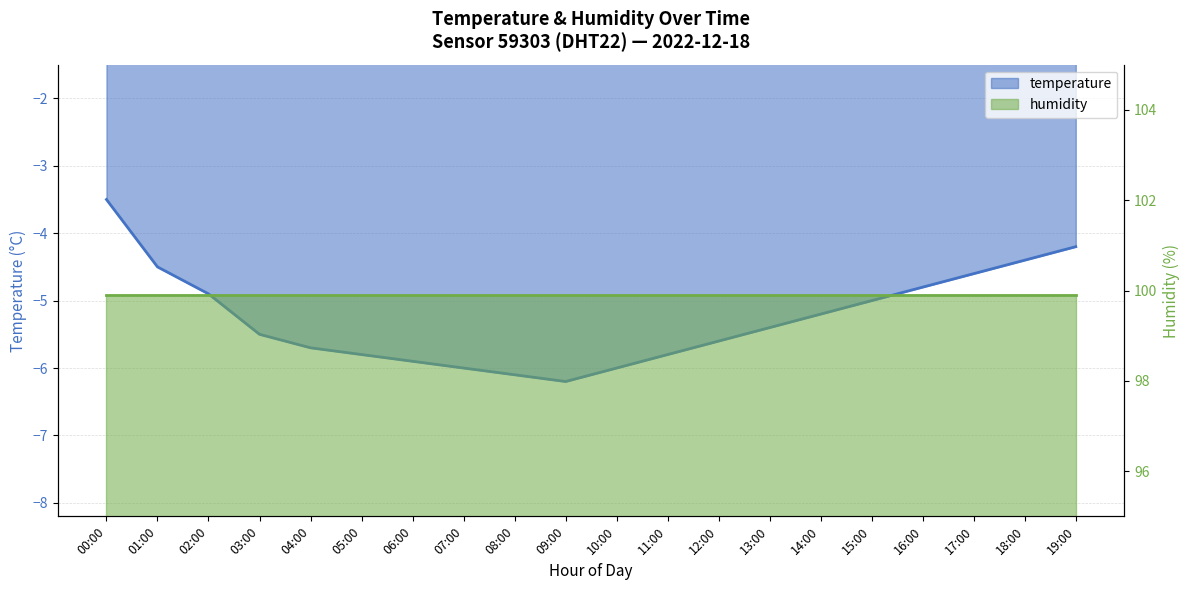

At which label is the value closest to -4?

19:00